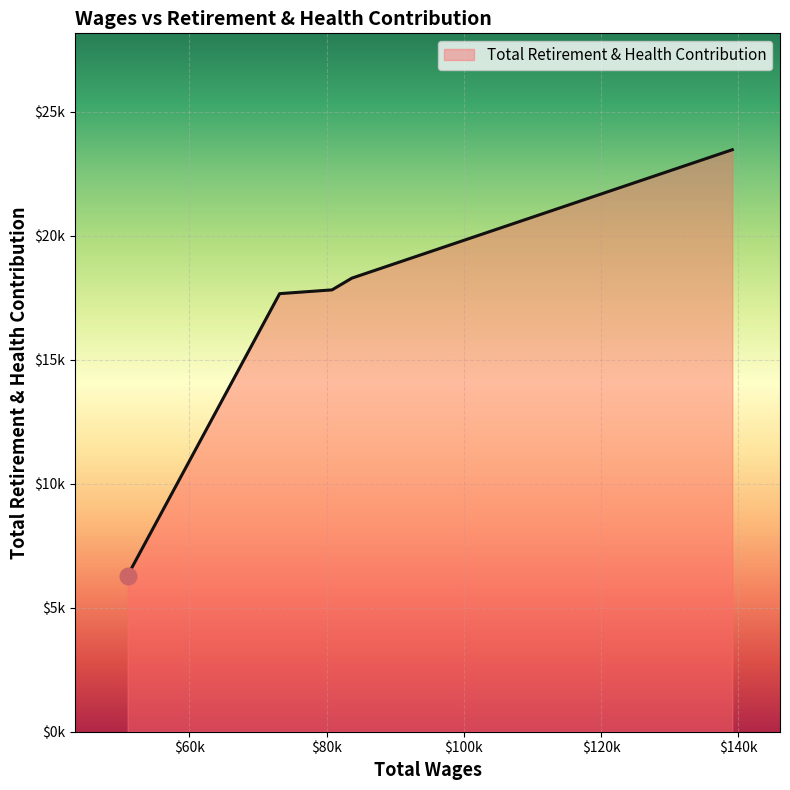

What is the average value?

16707